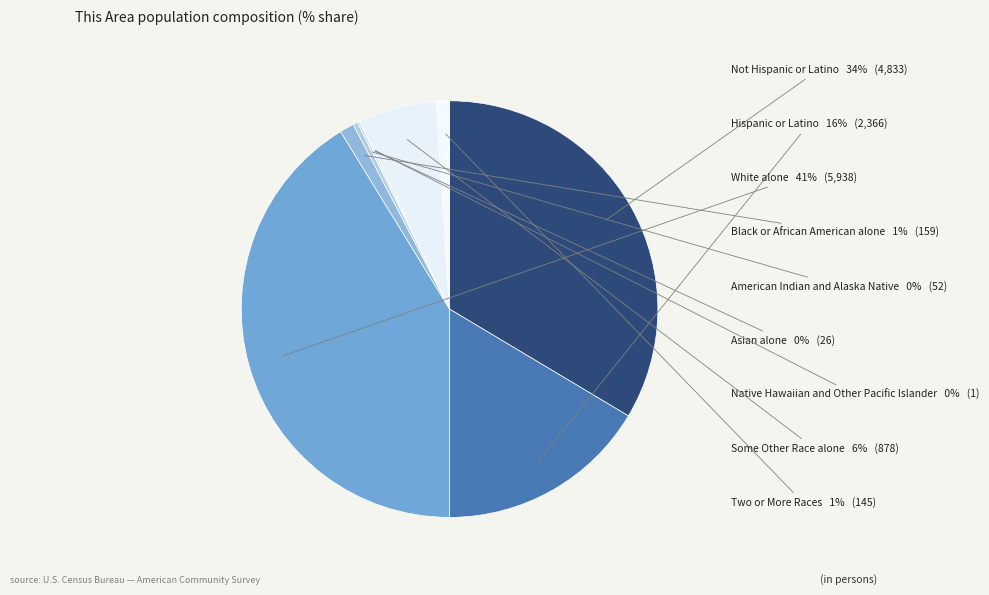

Combined, do Some Other Race alone and Black or African American alone account for over 50%?

No